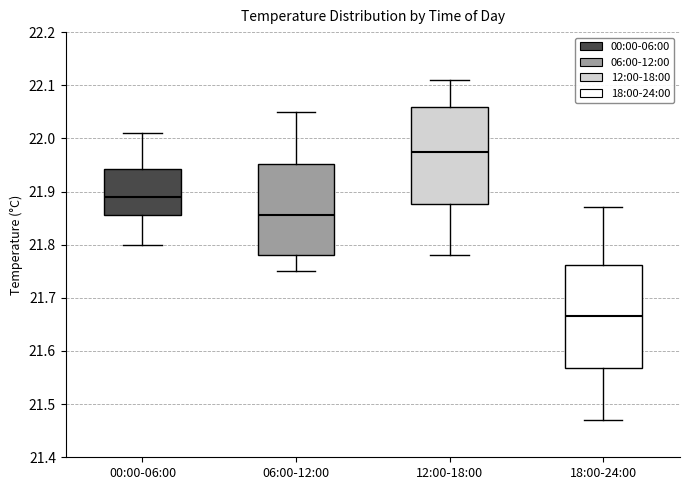

Which box is the tallest, from its lower edge to its upper edge?

18:00-24:00